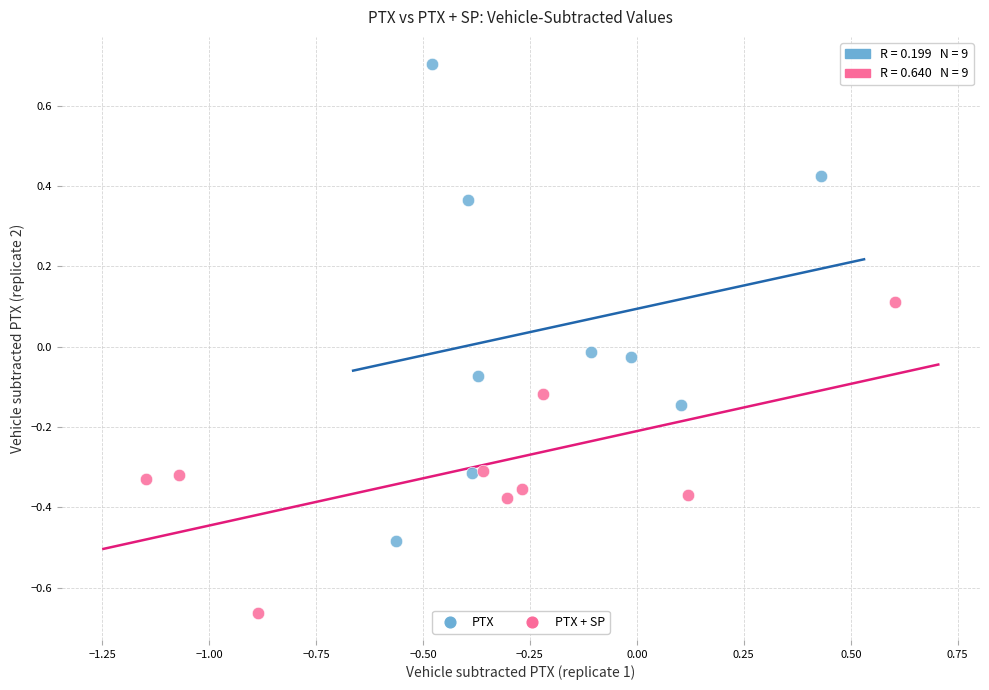

Which series contains the lowest Y value?

PTX + SP